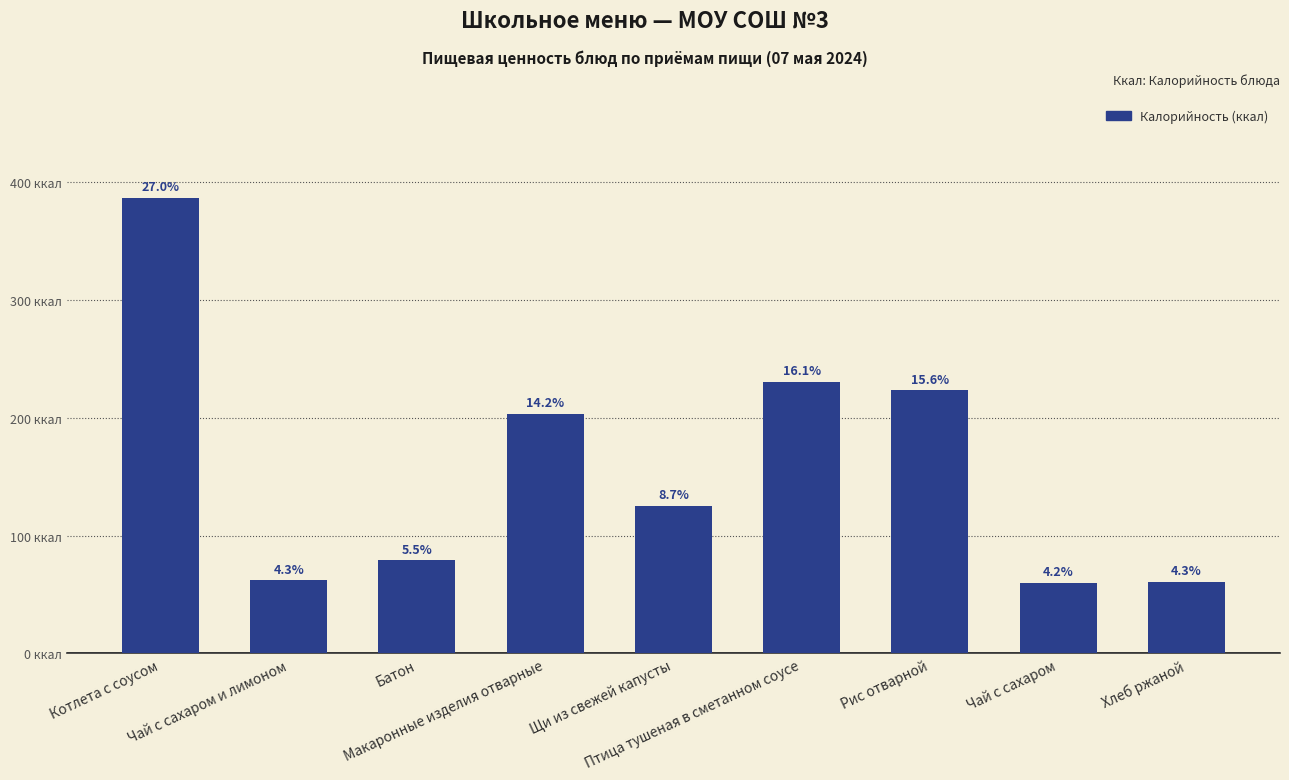

Which has a higher value, Птица тушеная в сметанном соусе or Котлета с соусом?

Котлета с соусом